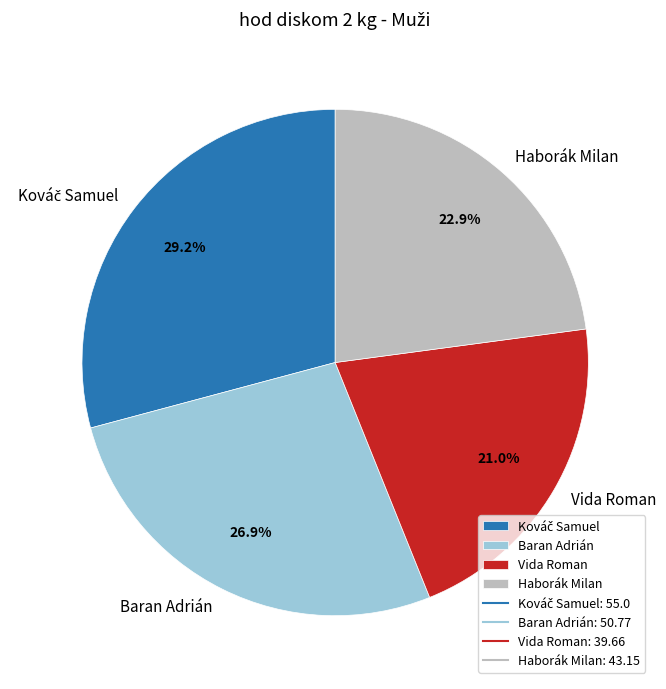

Approximately how many times larger is the value at Vida Roman compared to Haborák Milan?

0.9